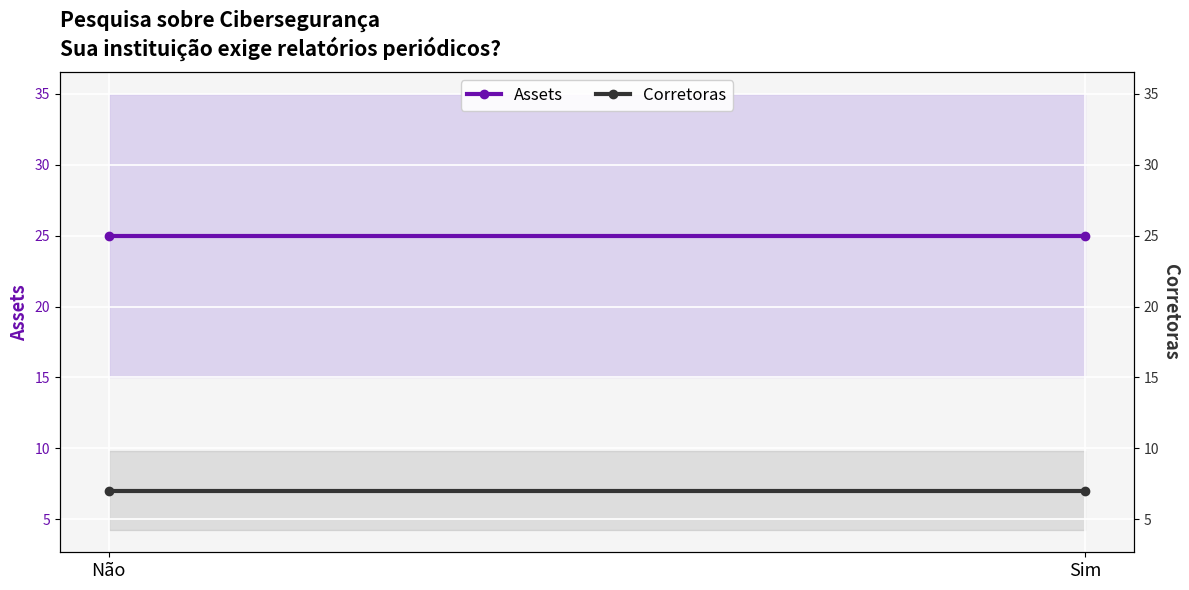

The value of Assets at Não is 8. True or false?

False